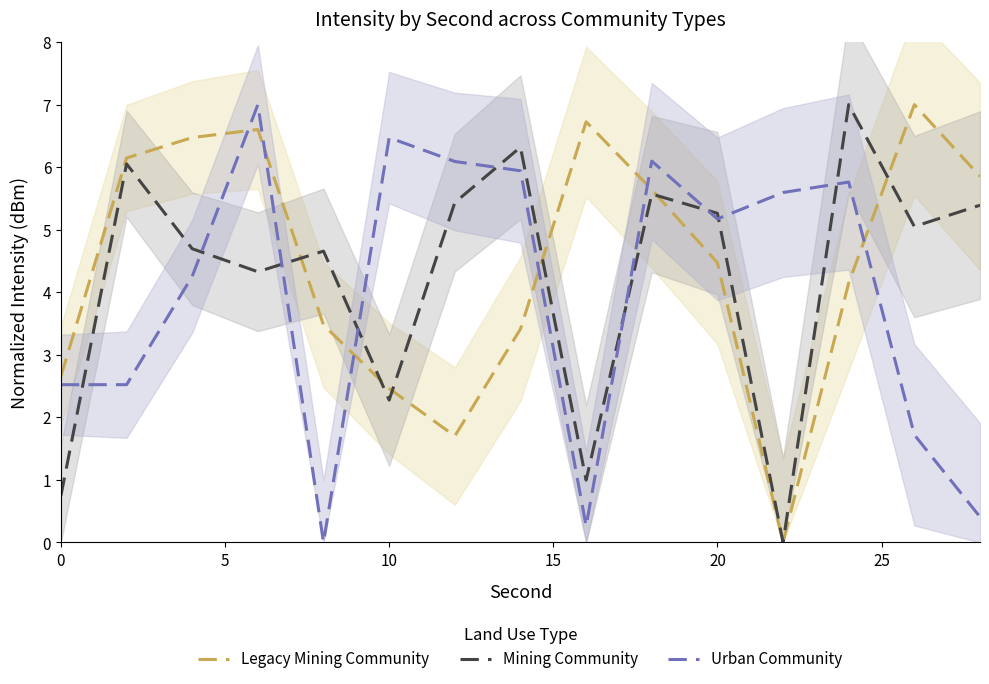

True or false: Mining Community and Urban Community intersect in this chart.

True